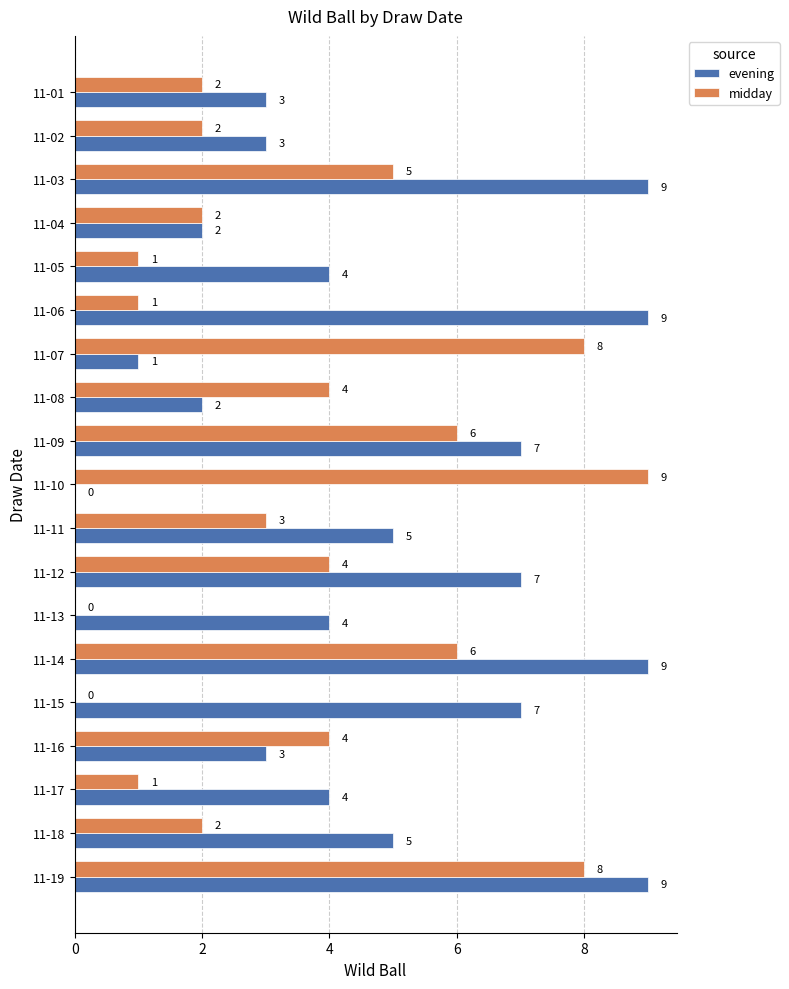

What are all the series names shown in the legend?

evening, midday